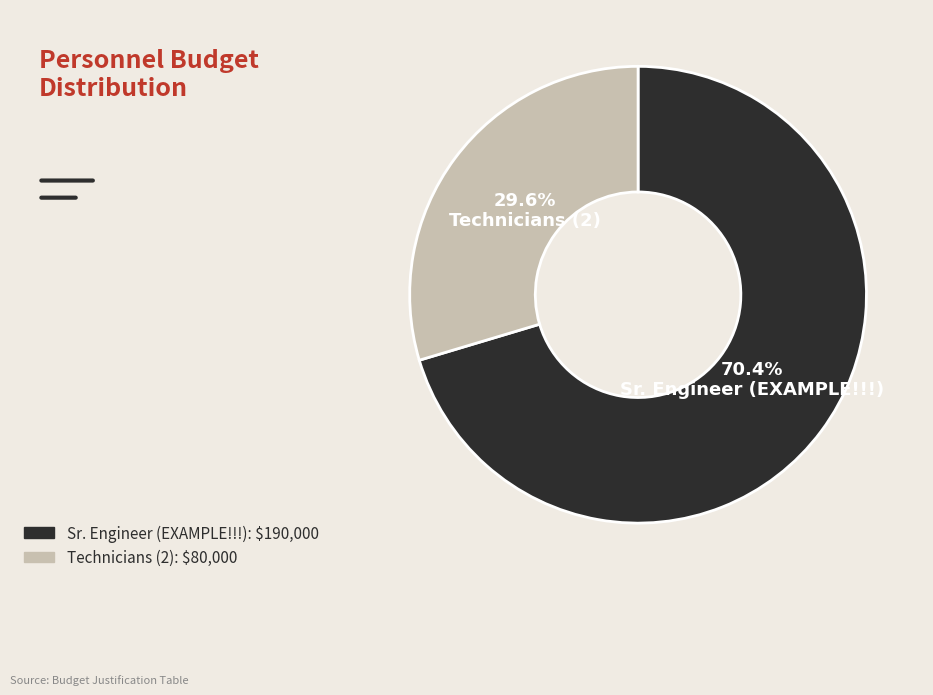

What is the majority slice?

Sr. Engineer (EXAMPLE!!!)